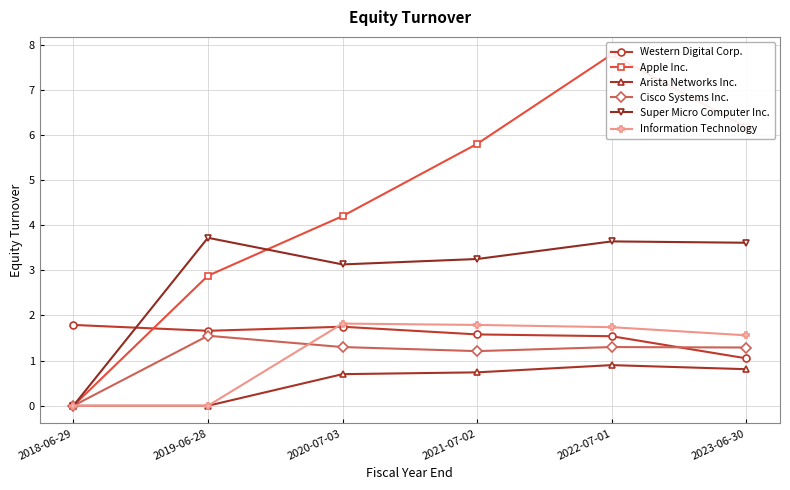

What is the difference between the Apple Inc. values at 2019-06-28 and 2018-06-29?

2.9